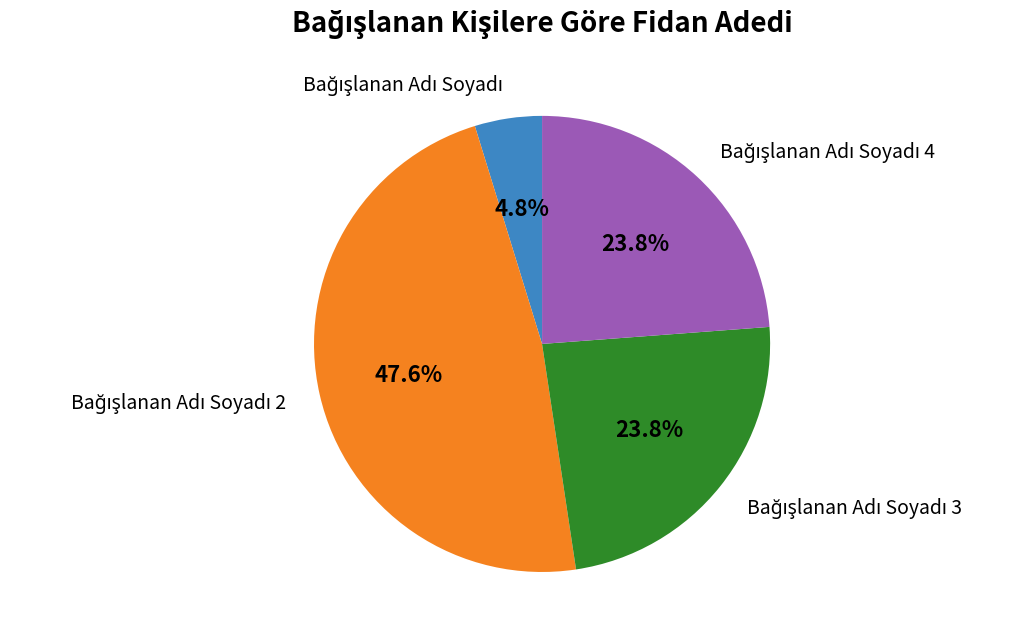

How many segments does this pie chart have?

4